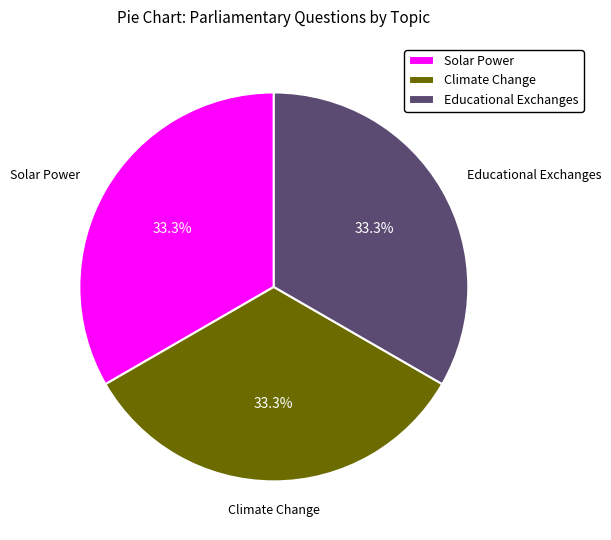

Does Solar Power represent more than half of the total?

No